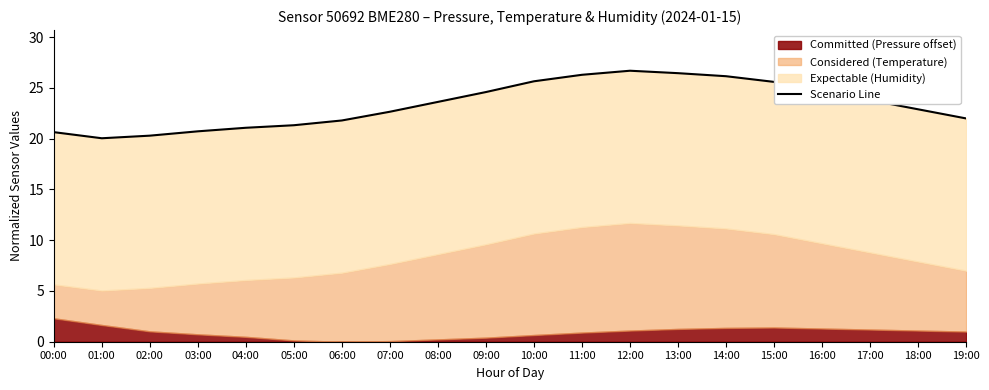

List the labels in order of value, smallest first.

01:00, 02:00, 00:00, 03:00, 04:00, 05:00, 06:00, 19:00, 07:00, 18:00, 08:00, 17:00, 09:00, 16:00, 15:00, 10:00, 14:00, 11:00, 13:00, 12:00